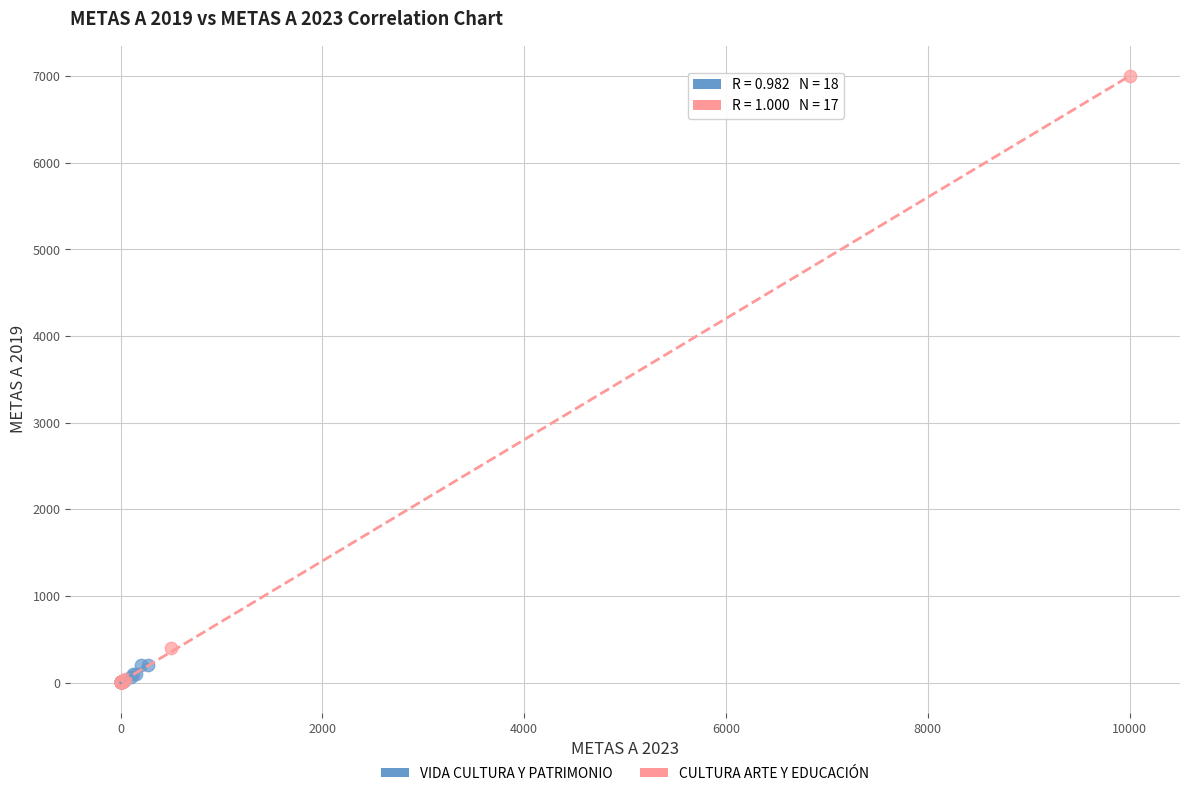

Which series contains the highest Y value?

CULTURA ARTE Y EDUCACIÓN